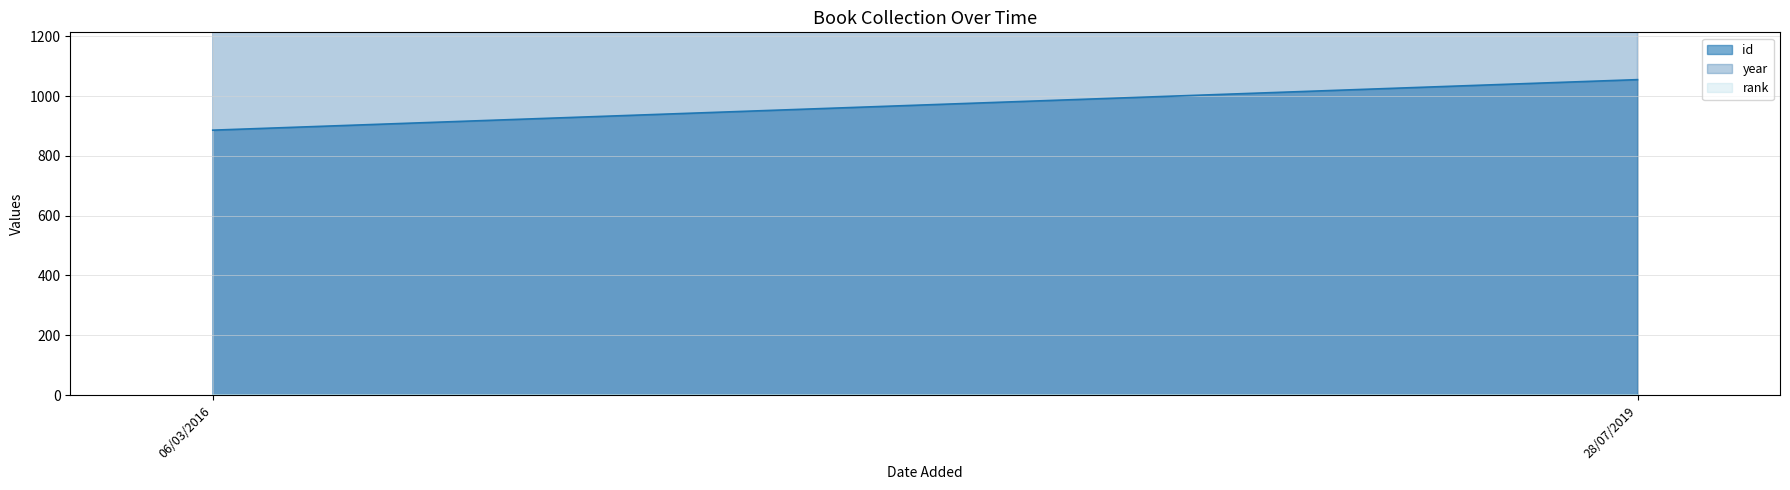

How many distinct data groups are displayed?

3